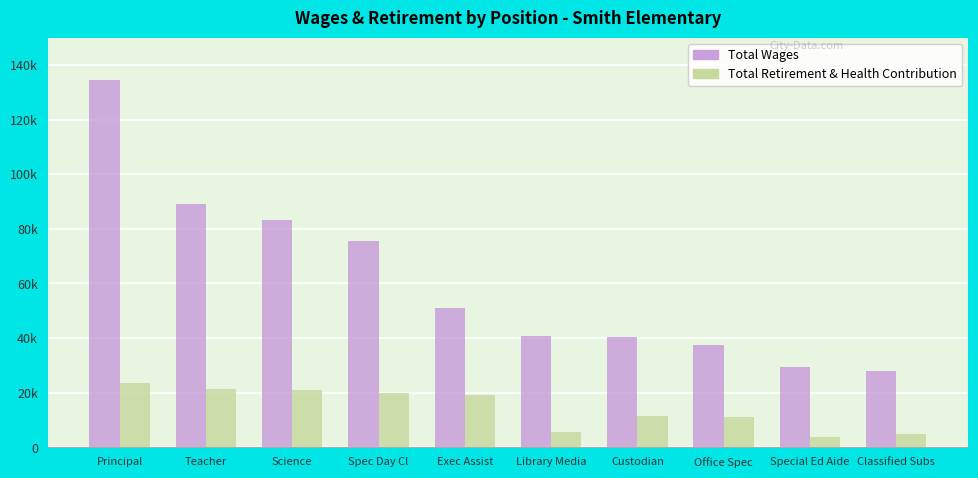

At which category does the chart reach its peak across all series?

Principal